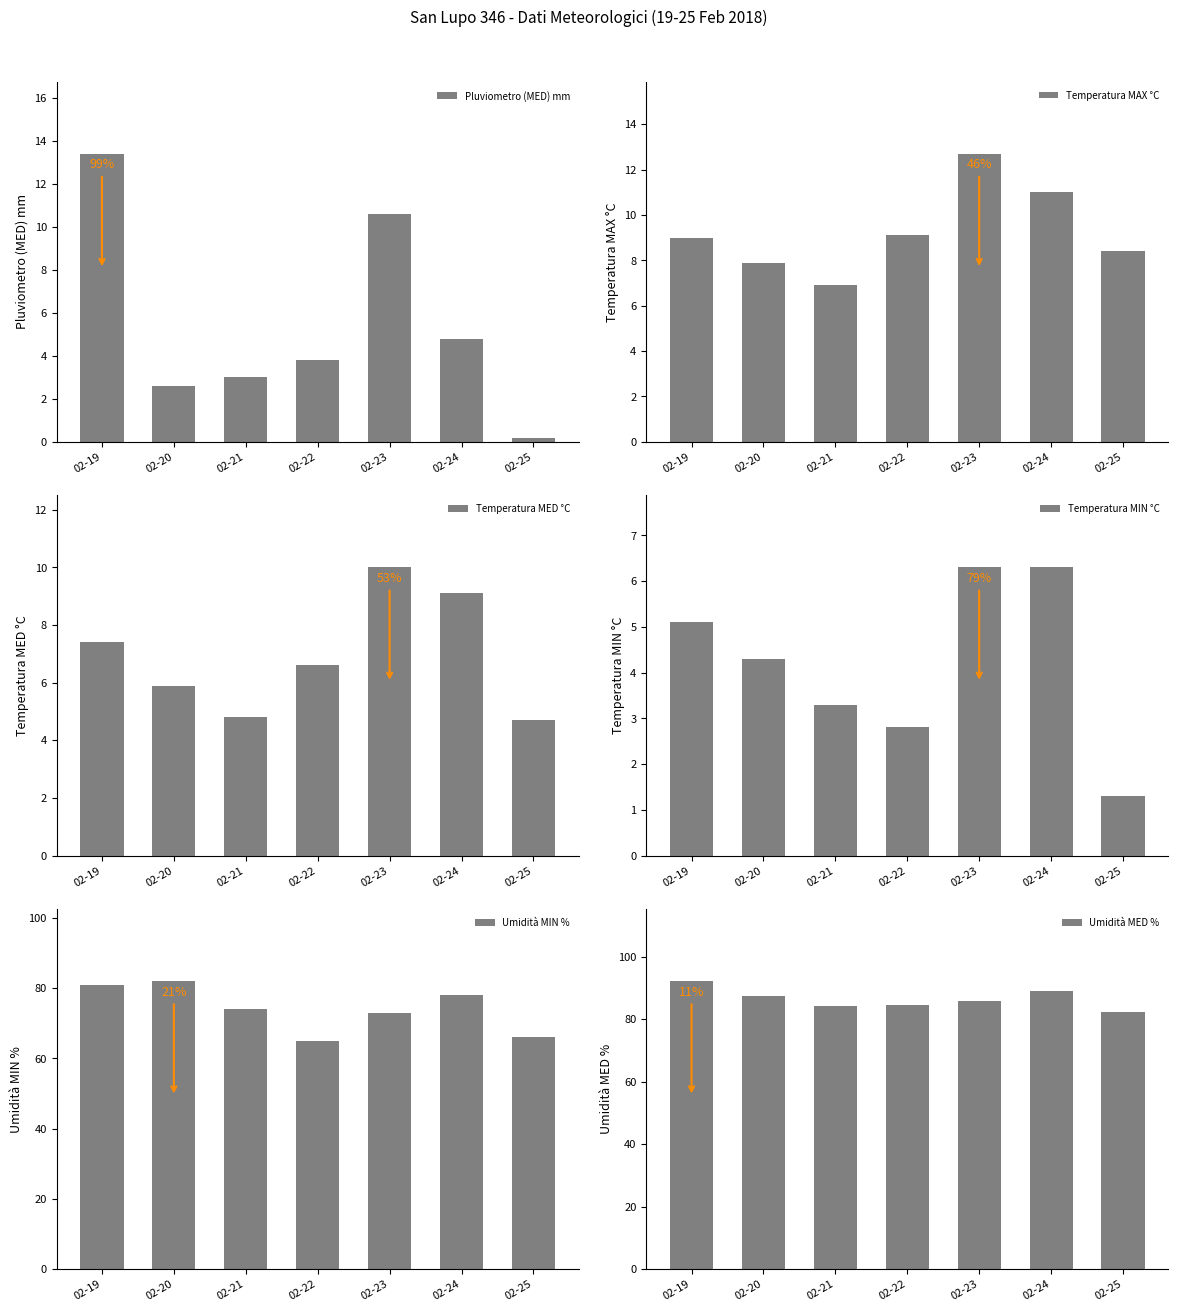

Which category has the highest value in the Temperatura MAX °C series?

02-23